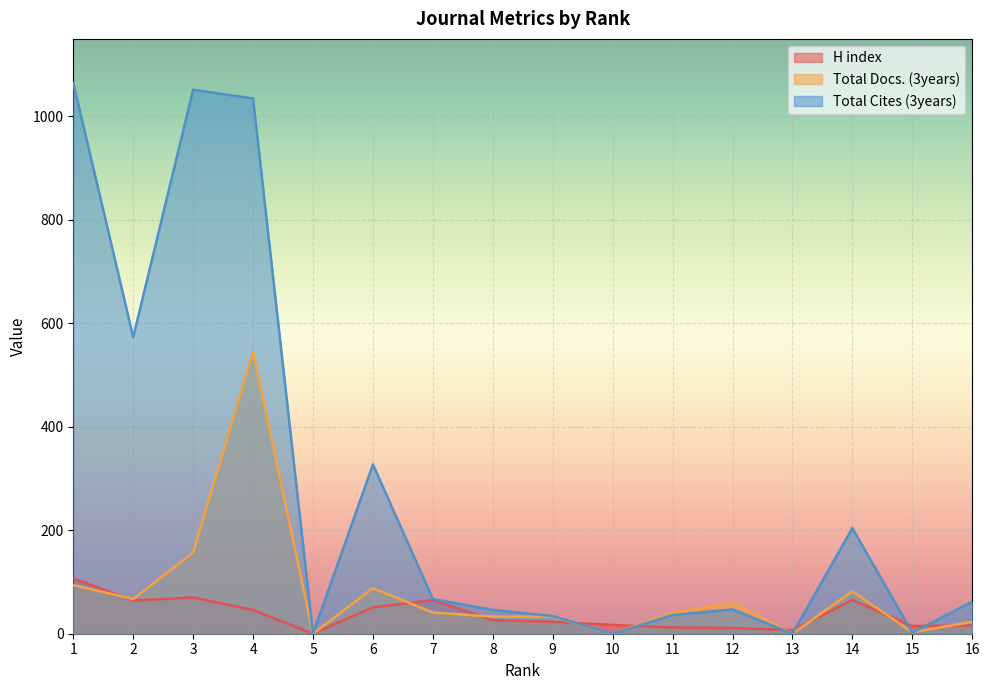

What is the sum of the H index values at 13 and 5?

7